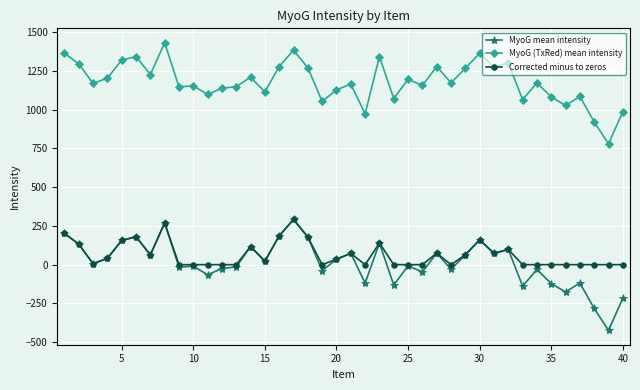

True or false: Corrected minus to zeros and MyoG (TxRed) mean intensity cross at least once.

False